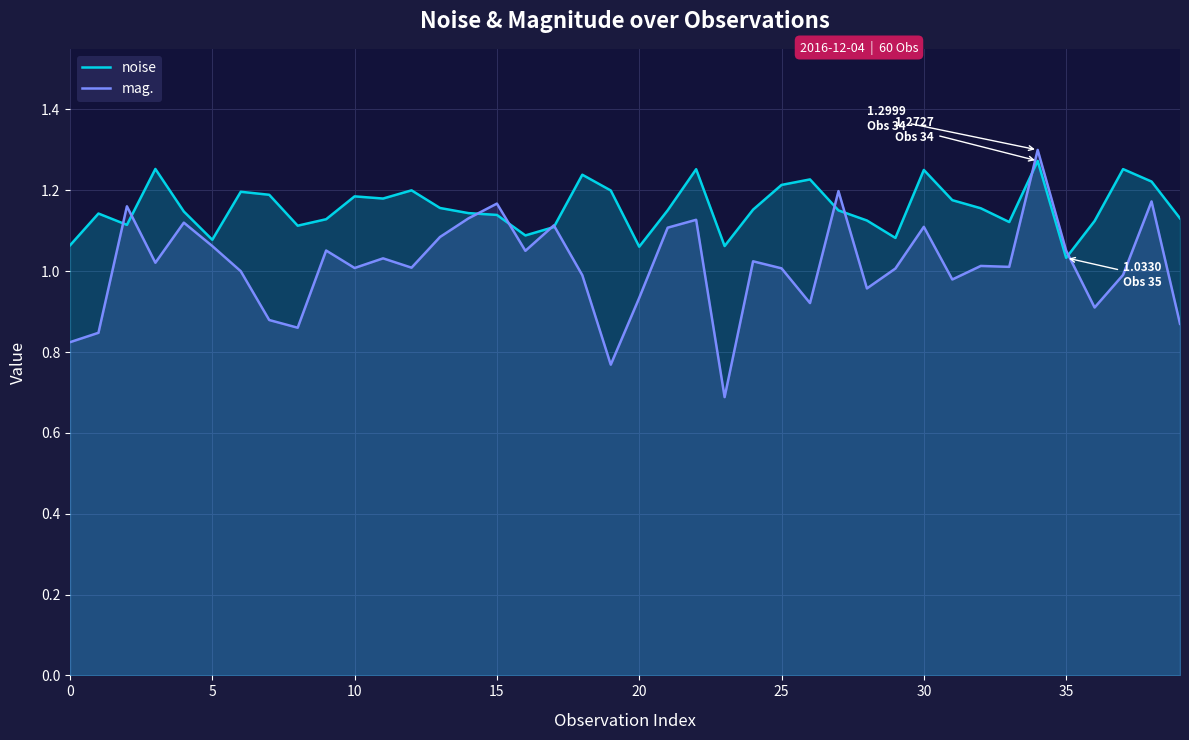

Which series has the largest total across all categories?

noise